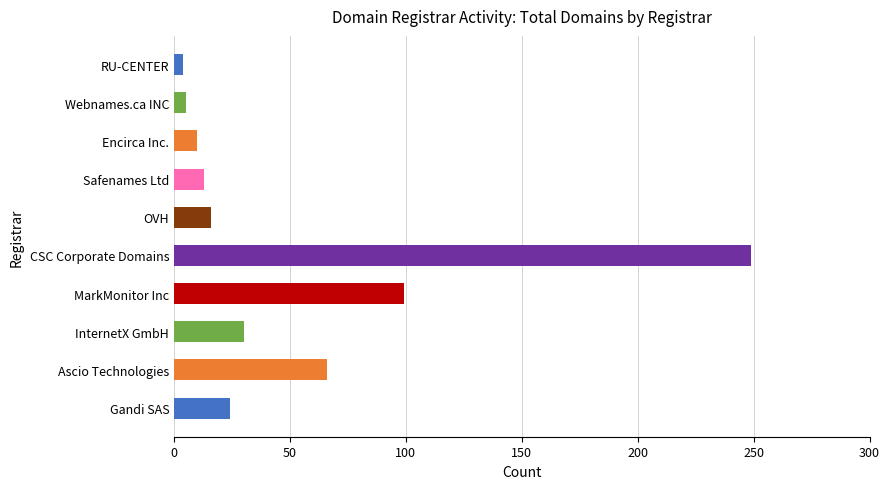

What is the maximum value shown in the chart?

249